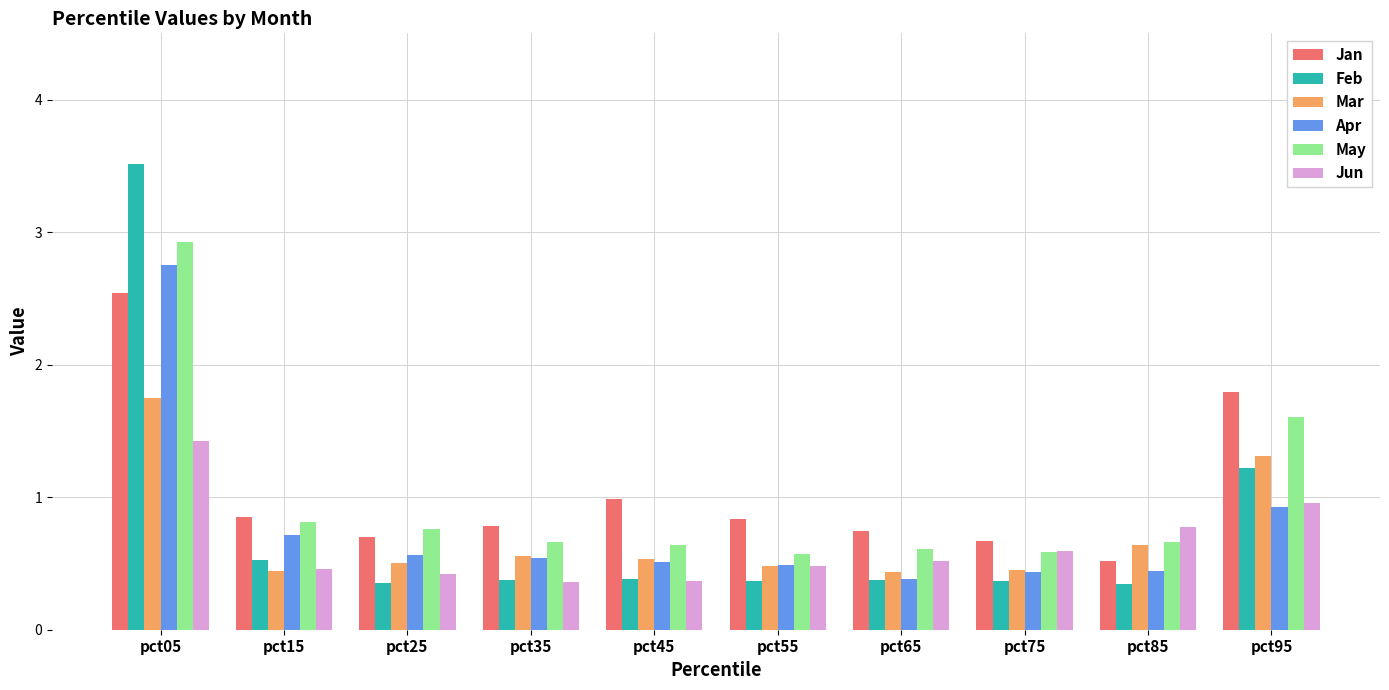

Read the Feb value at pct95.

1.2